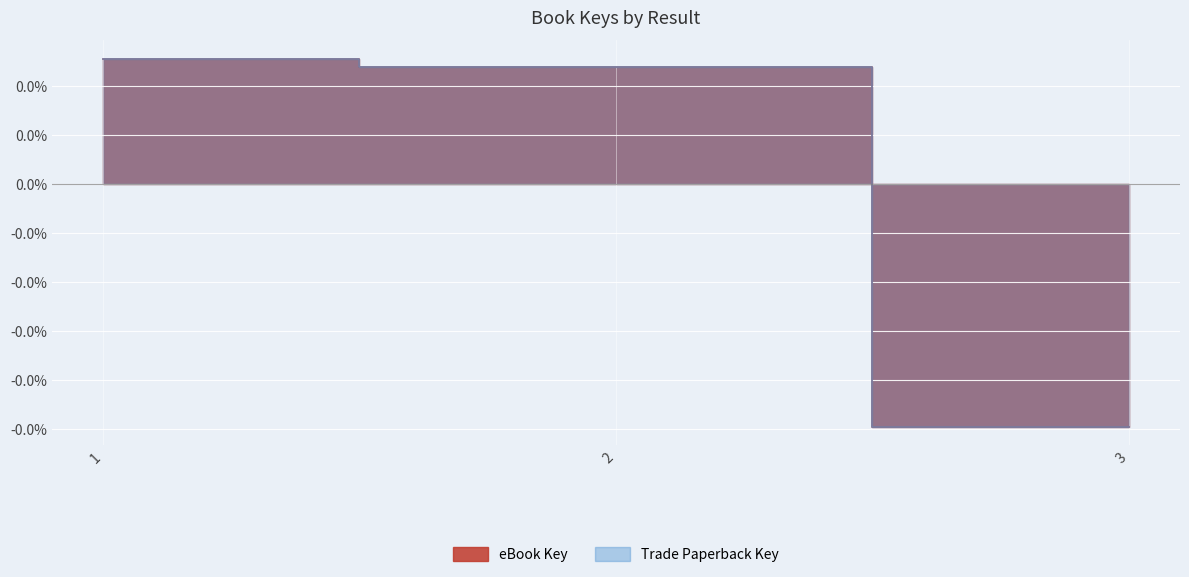

Count the number of categories in the chart.

3